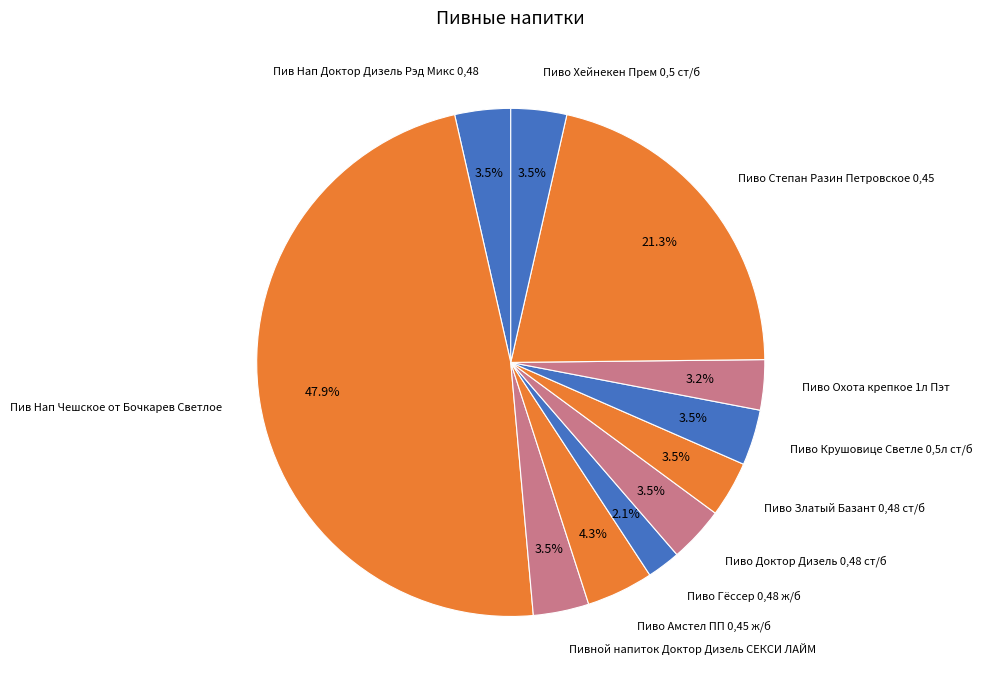

True or false: Пиво Гёссер 0,48 ж/б accounts for 2% of the total.

True